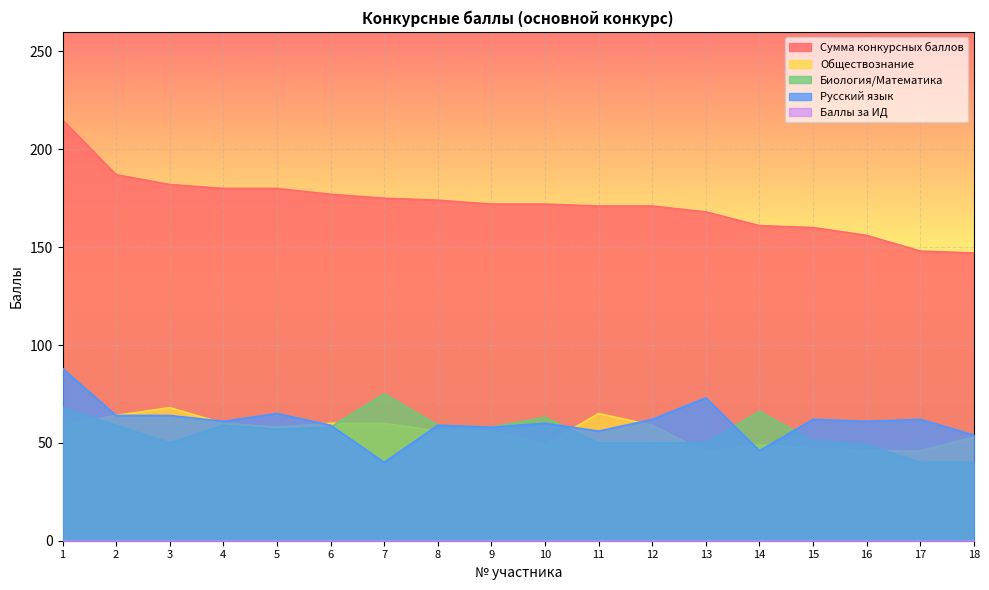

Which series has the largest range (max minus min)?

Сумма конкурсных баллов